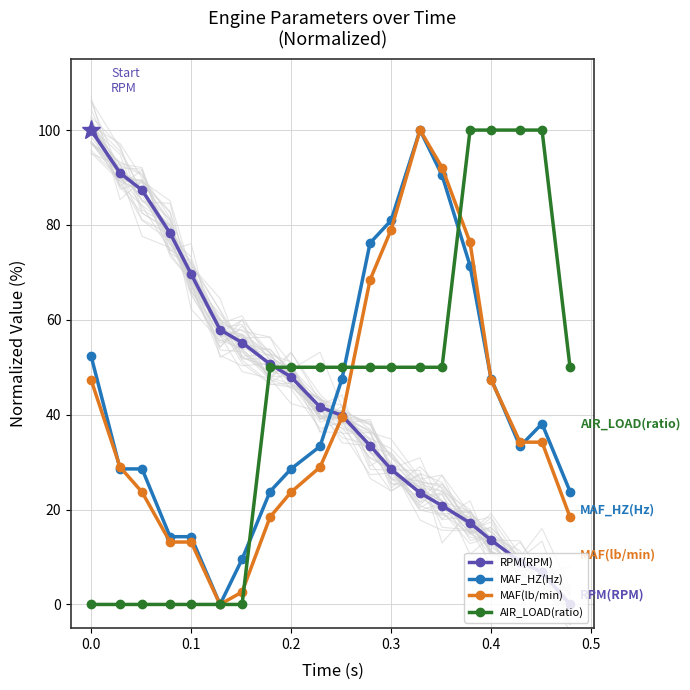

True or false: MAF_HZ(Hz) and AIR_LOAD(ratio) intersect in this chart.

True